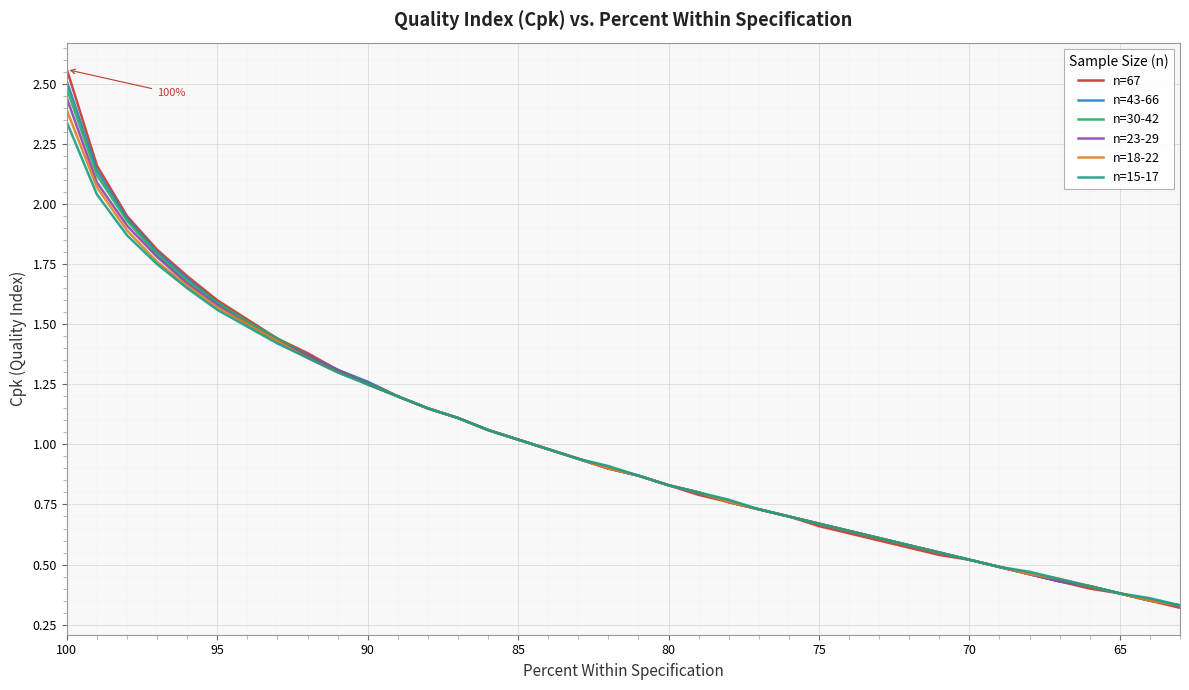

True or false: n=18-22 has more than 0 interior local peaks.

False